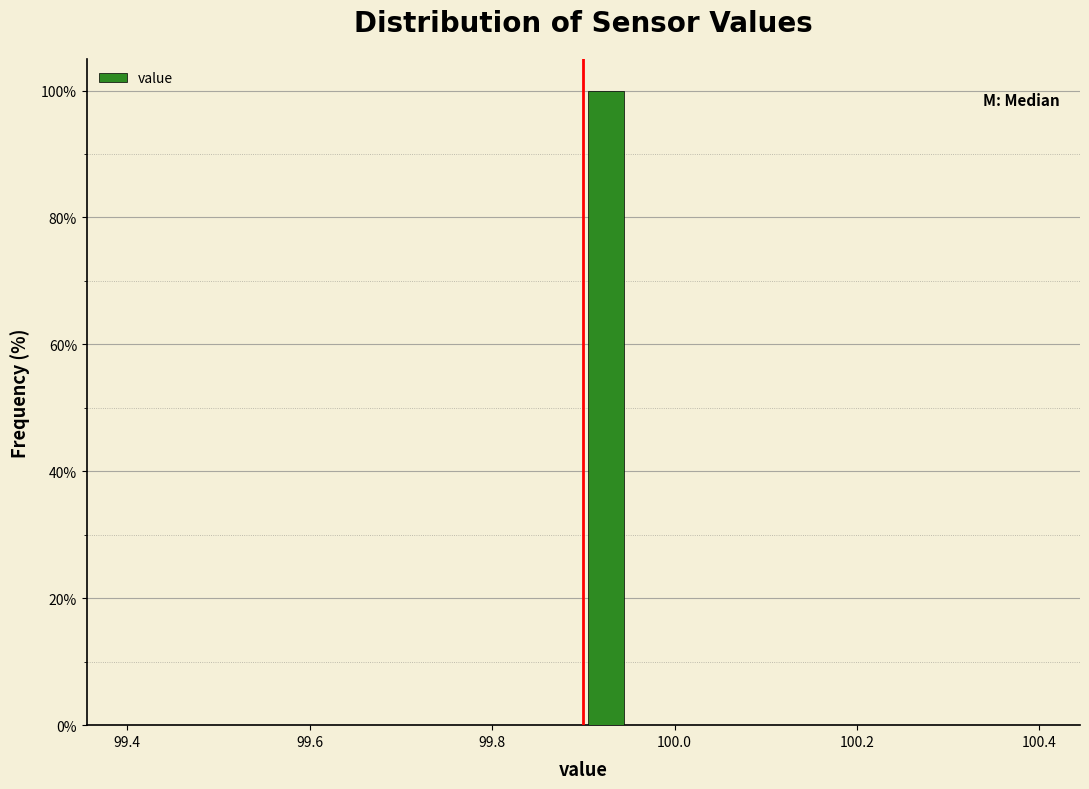

Read against the x-axis, roughly where is the centre of the tallest bar?

99.92